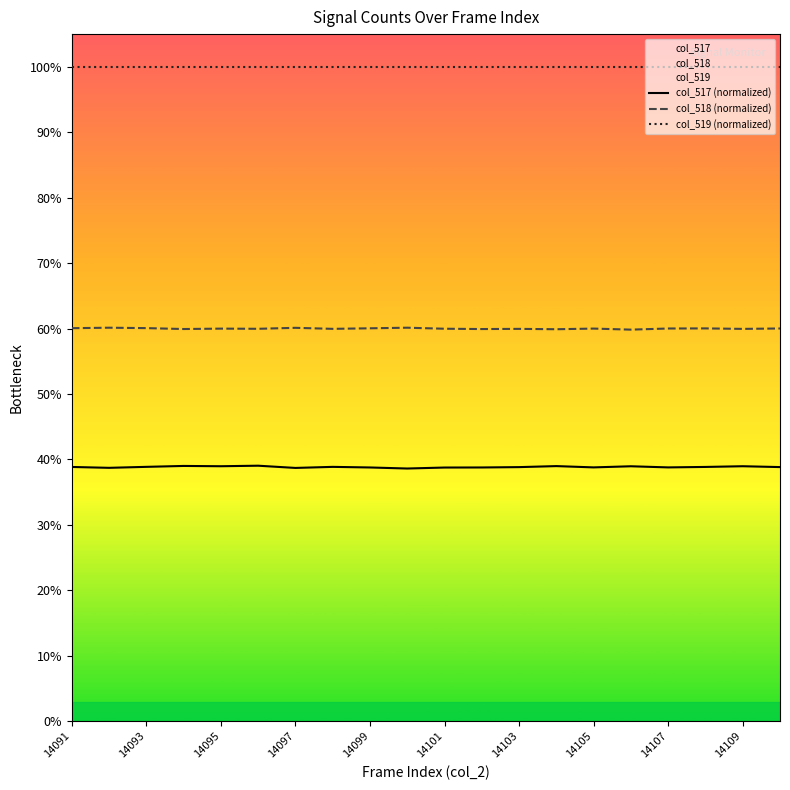

True or false: col_517 (normalized) has a value of 61.3 at 14091.

False